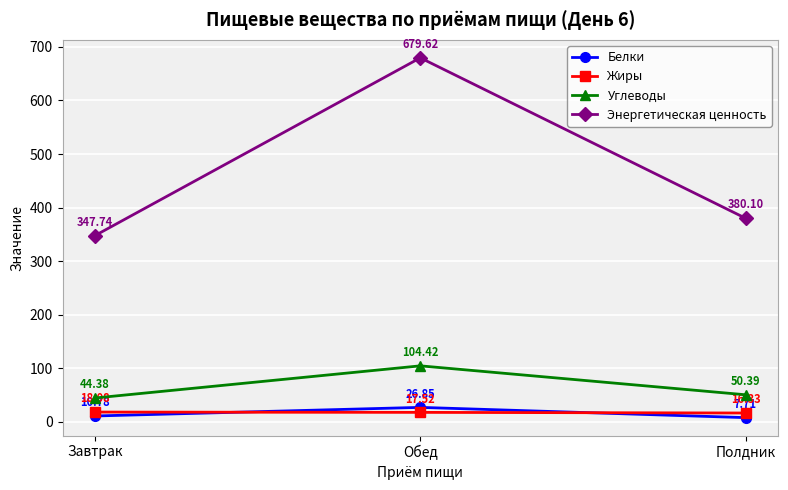

At Завтрак, list the series in order from smallest to largest.

Белки, Жиры, Углеводы, Энергетическая ценность